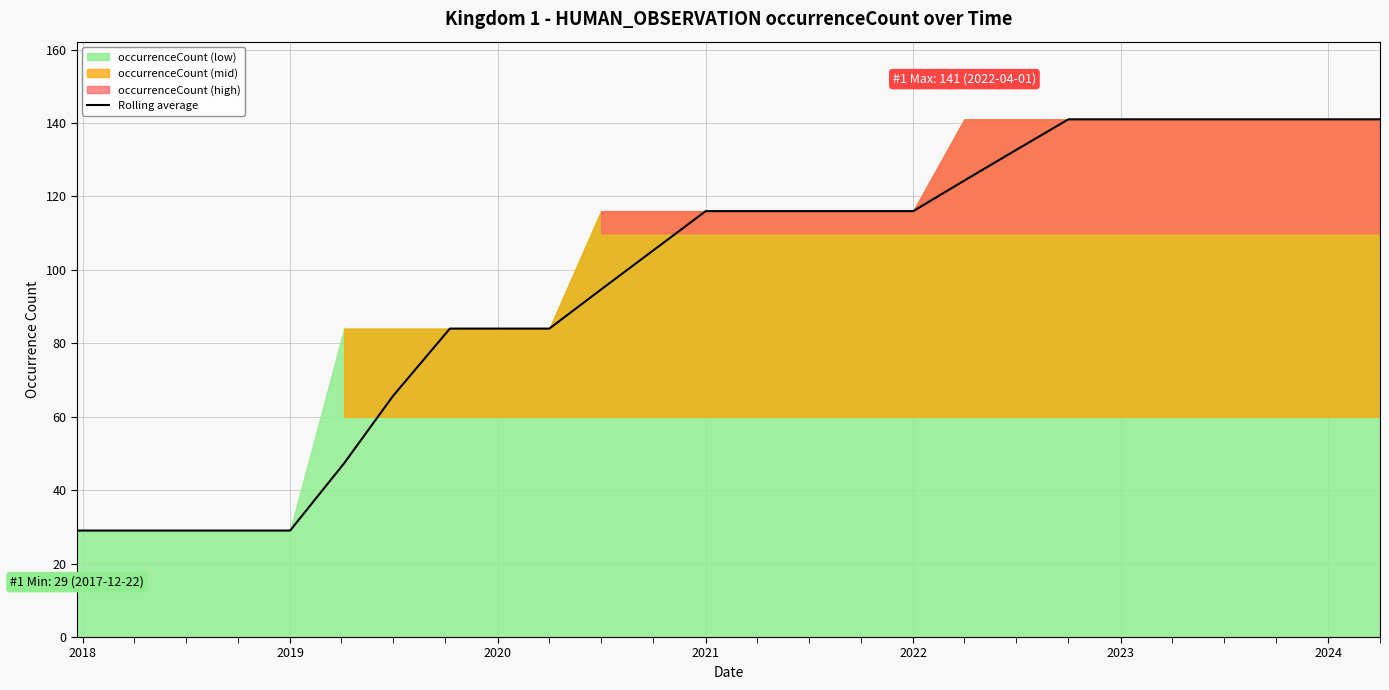

True or false: there are more than 1 points higher than both neighbors.

False